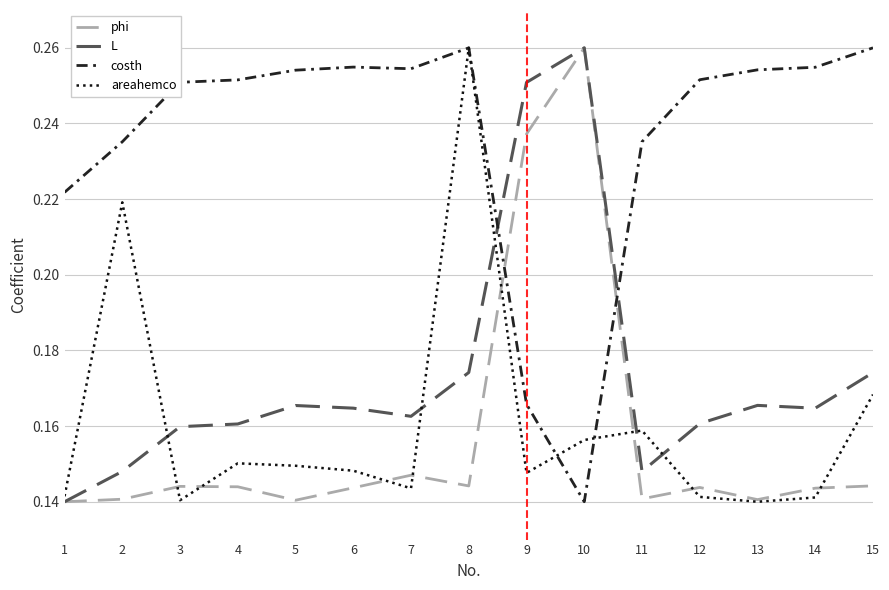

Which series has the largest total across all categories?

costh